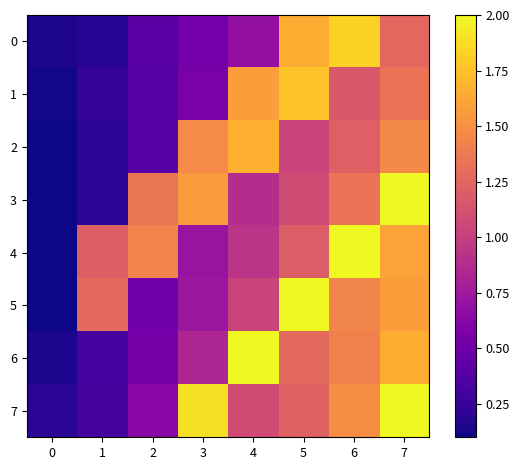

What is the total value across all series at 5?

11.2